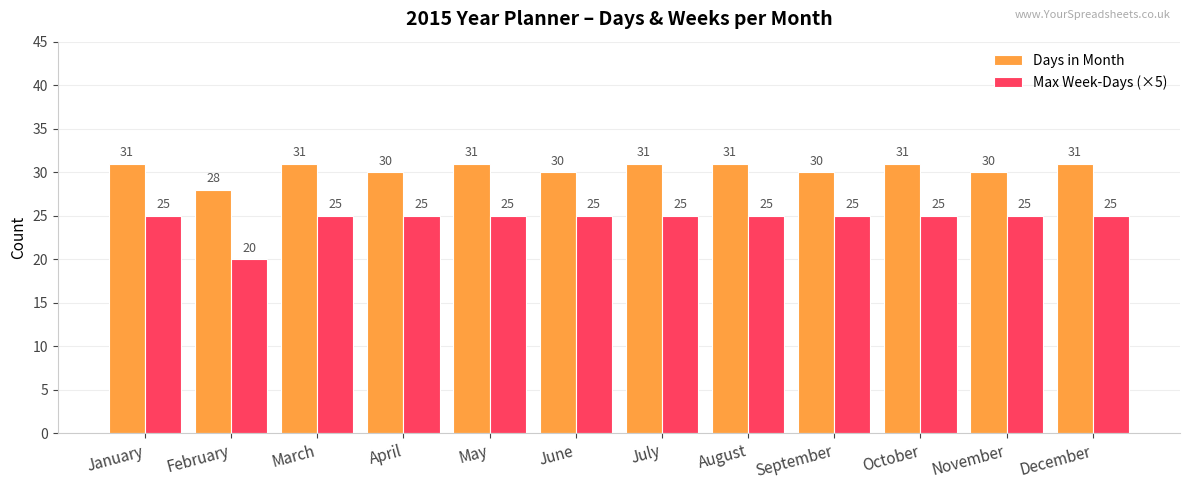

What is the spread (max minus min) of values at November?

5